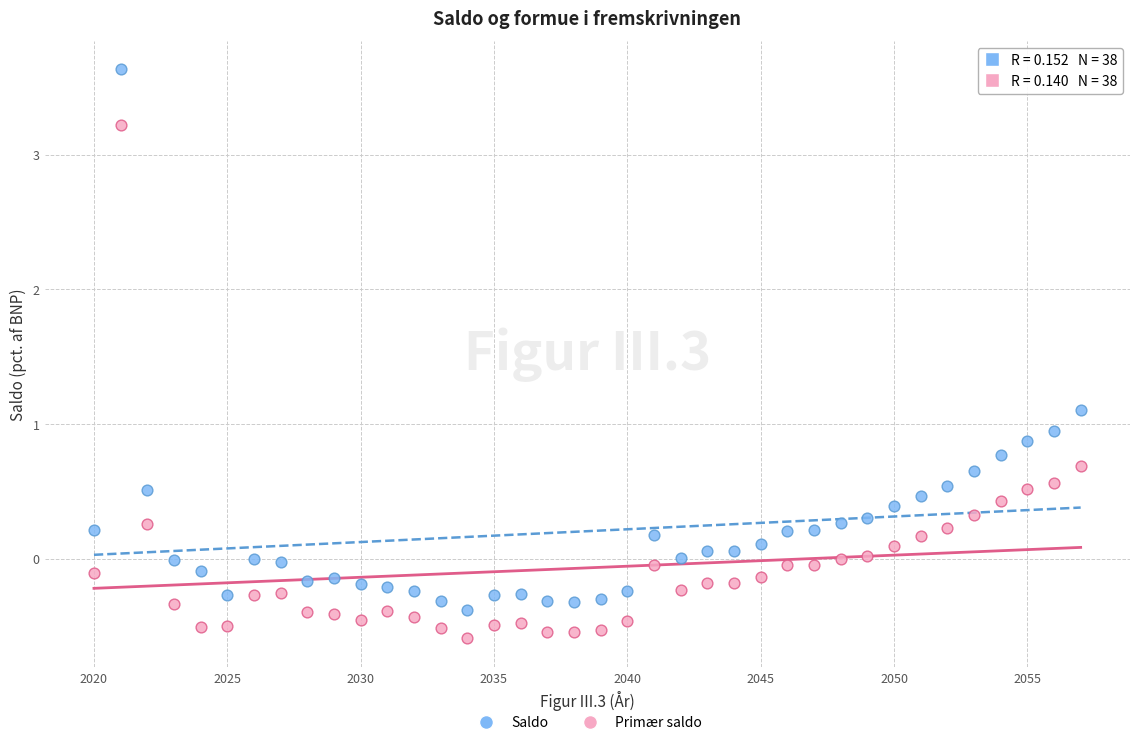

Across all data points, what is the range of Y values (max minus min)?

4.2